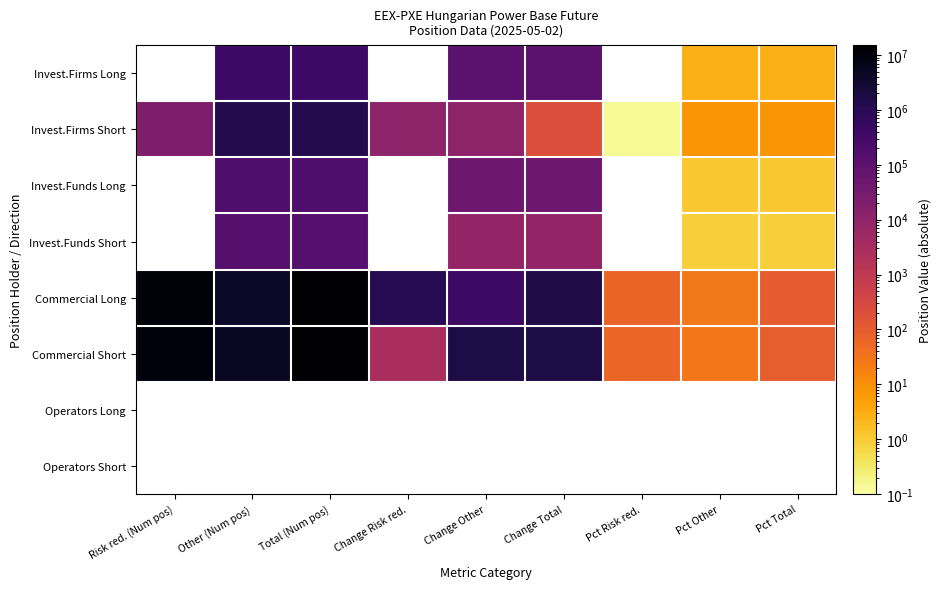

Count the number of categories in the chart.

9